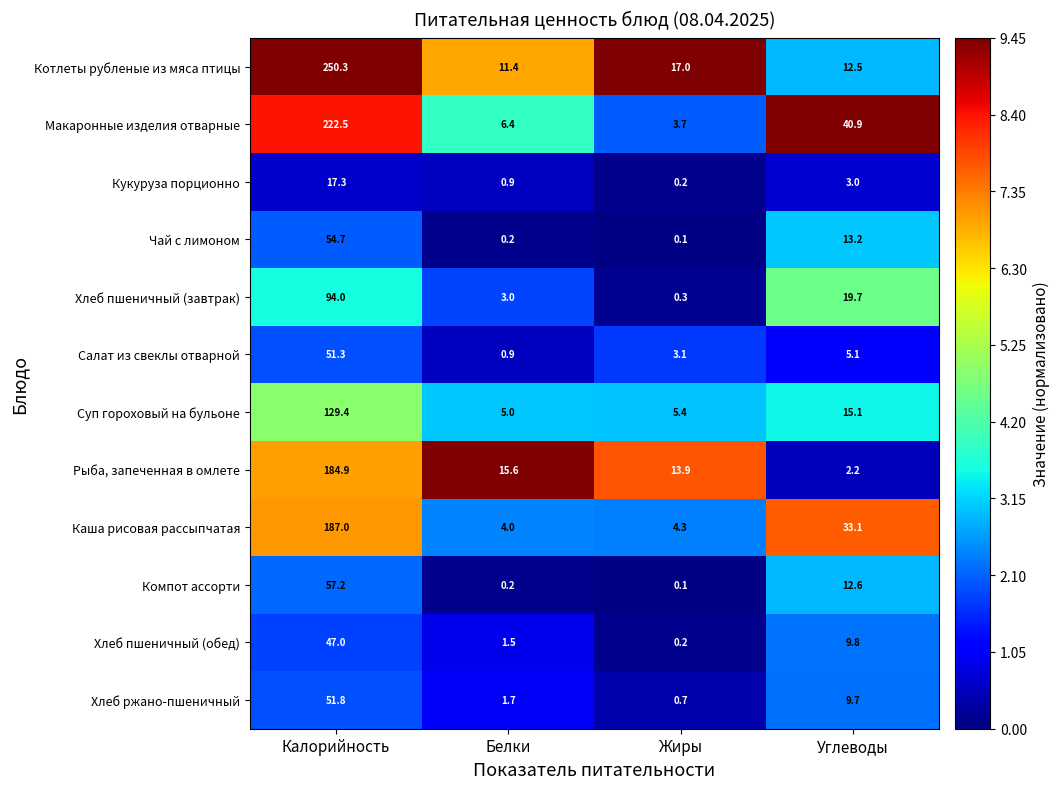

What is the smallest value displayed?

0.1